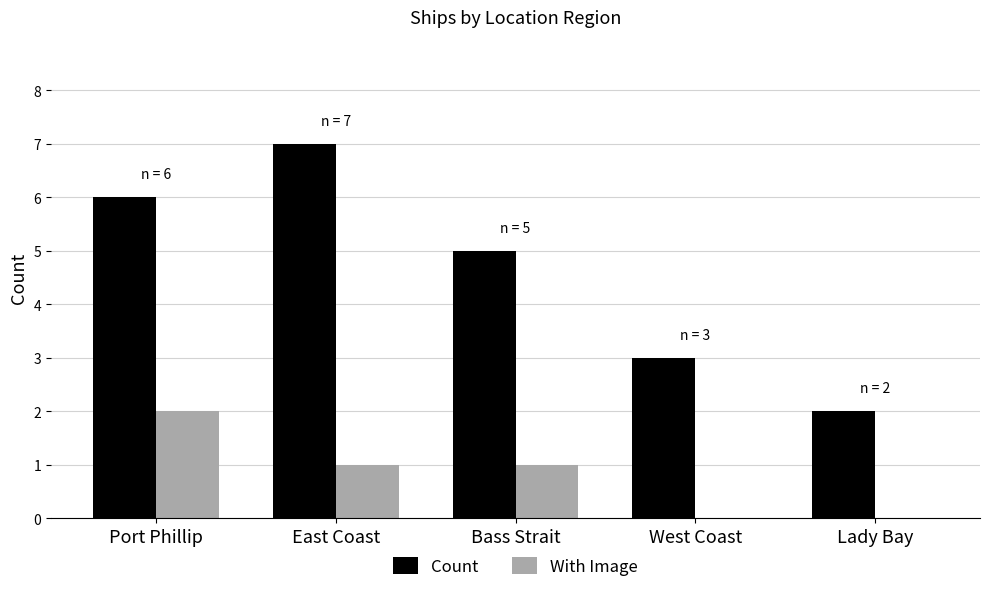

Is it true that Count equals 6 at Port Phillip?

True